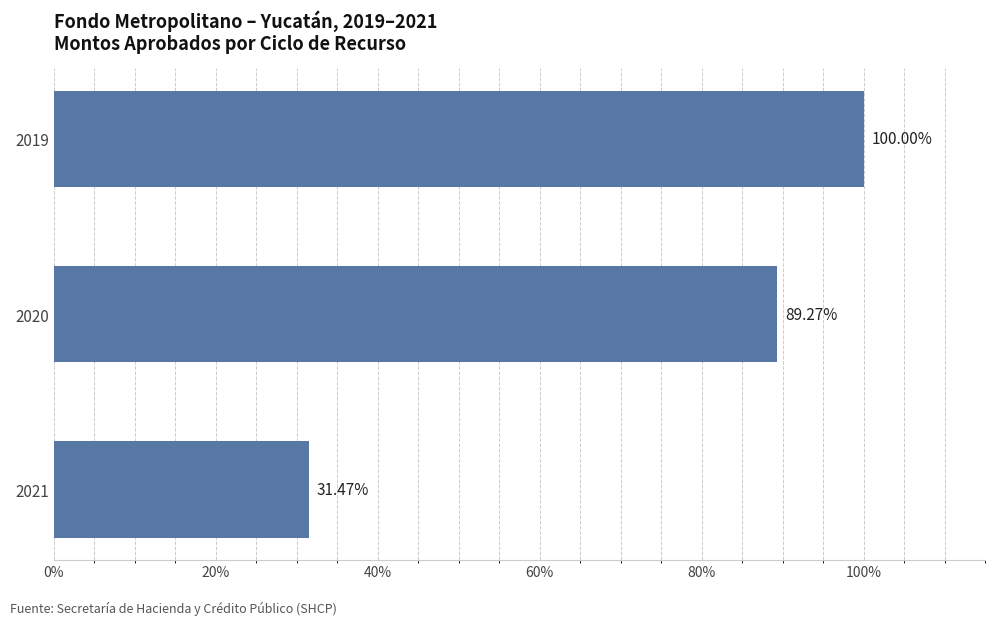

What is the smallest value displayed?

90713241.0